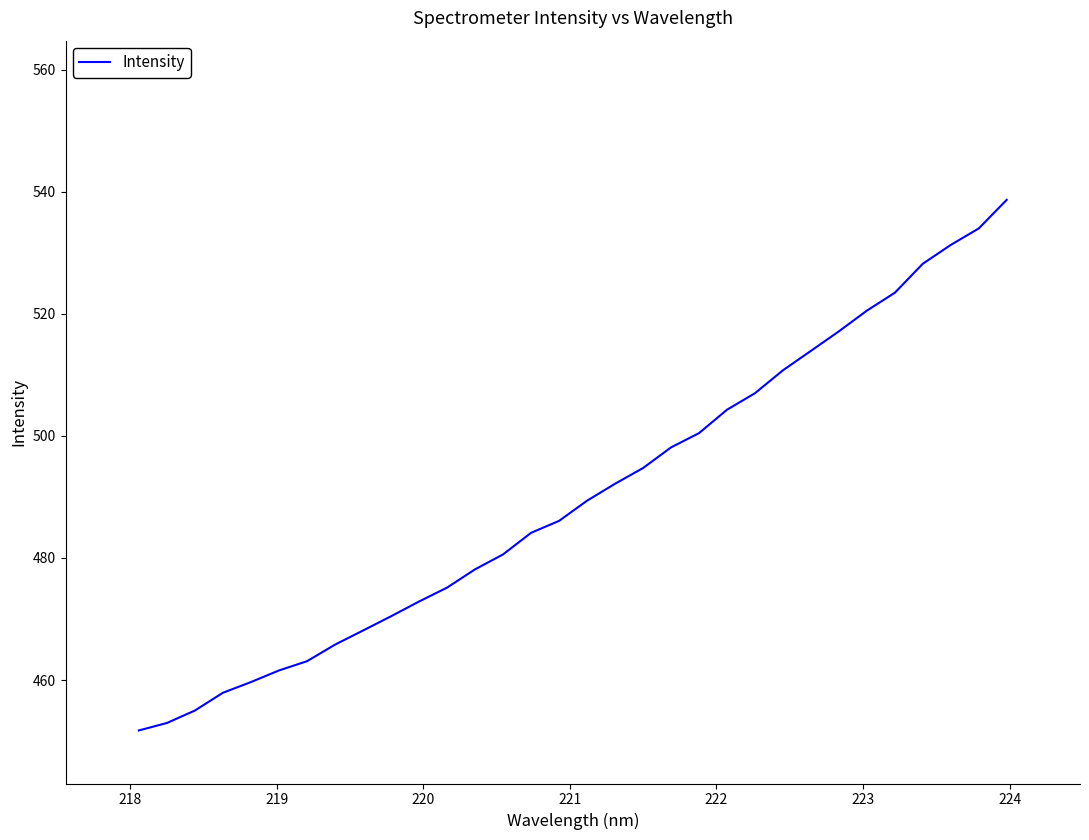

What is the smallest value displayed?

451.7